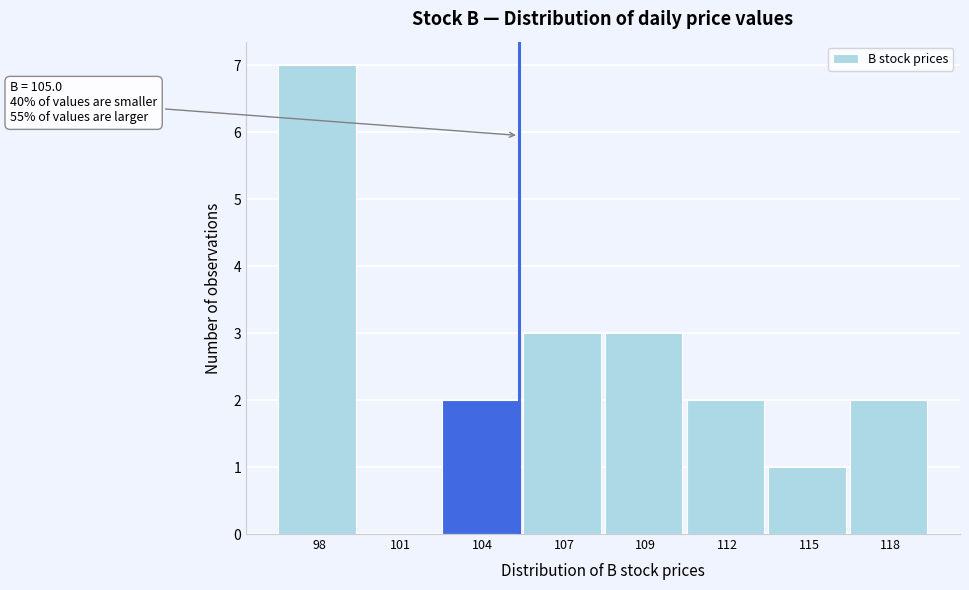

Reading left to right, transcribe all the data shown in this chart.

98=7	101=0	104=2	107=3	109=3	112=2	115=1	118=2